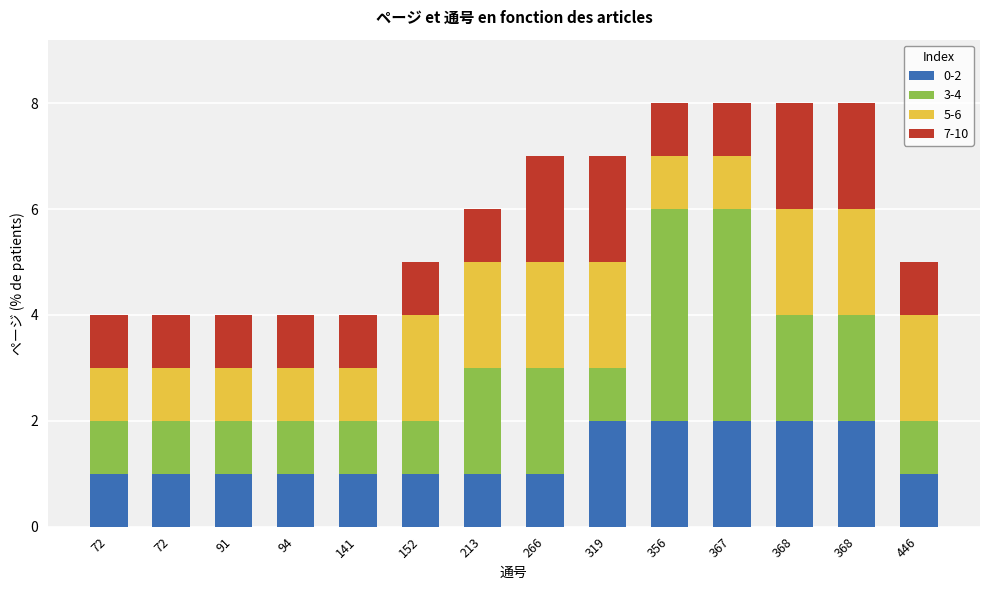

The value of 0-2 at 152 is 1. True or false?

True